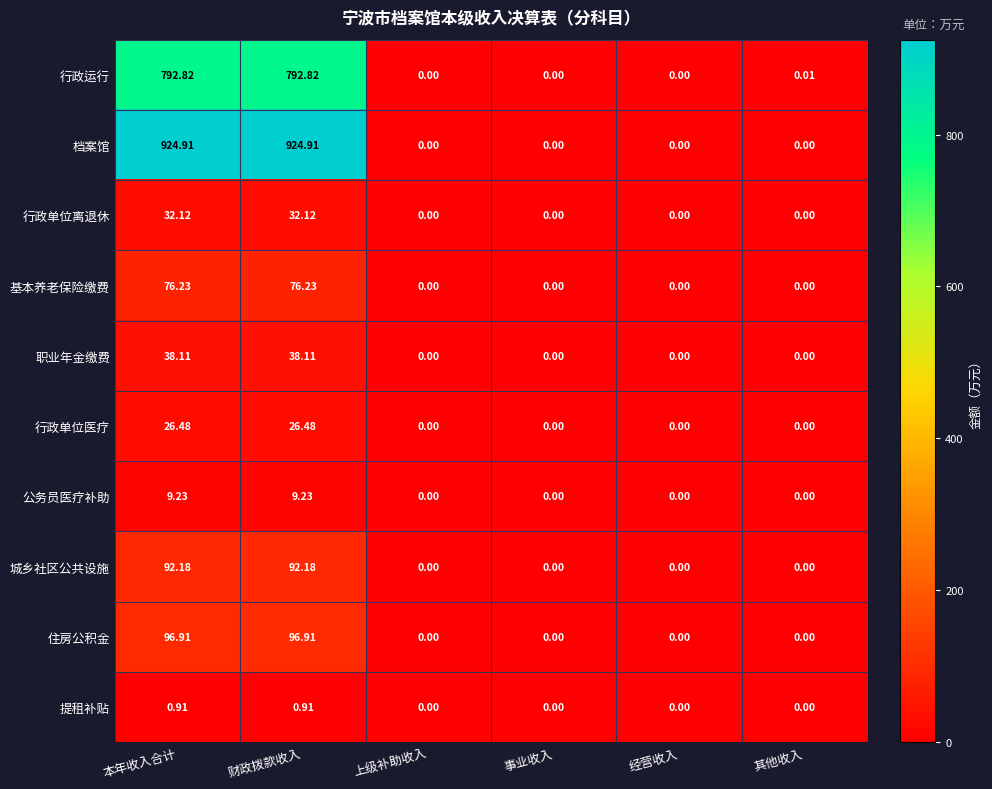

Which series has the largest range (max minus min)?

档案馆